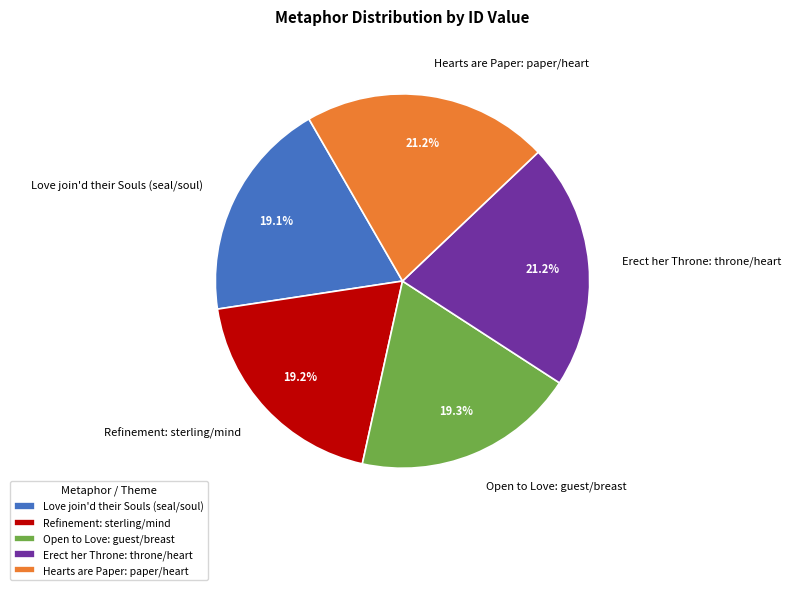

The Erect her Throne: throne/heart slice represents 21% of the pie. True or false?

True